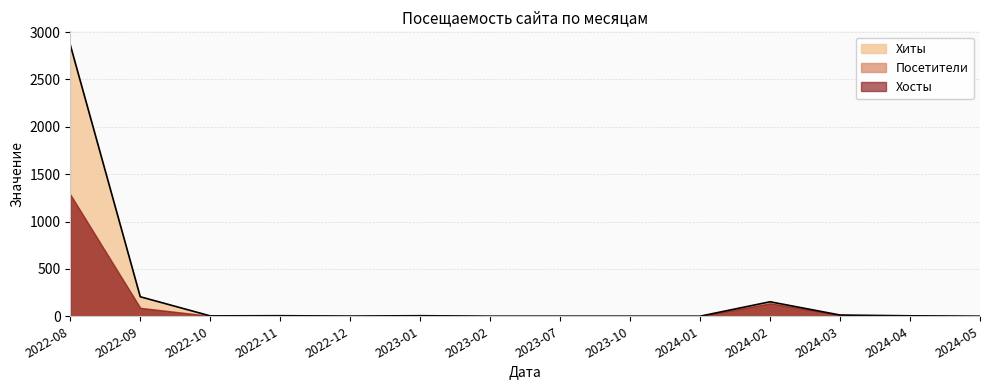

True or false: Посетители has a value of 133 at 2022-09.

False